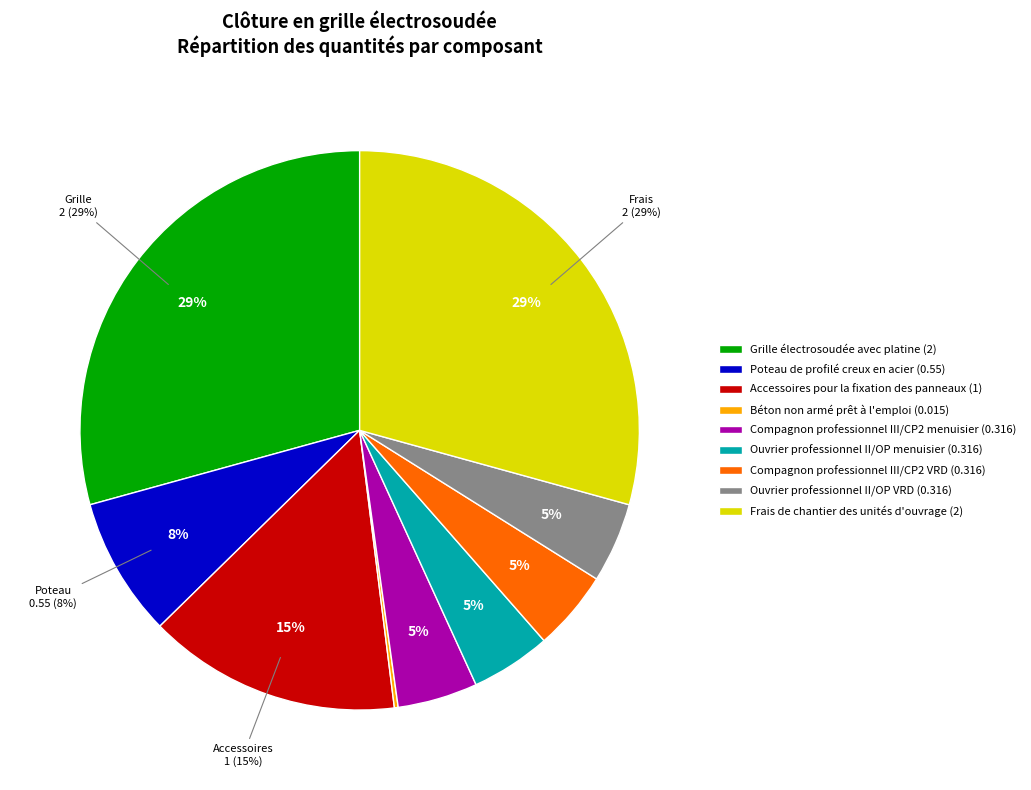

What percentage is NOT represented by Poteau de profilé creux en acier?

91.9%